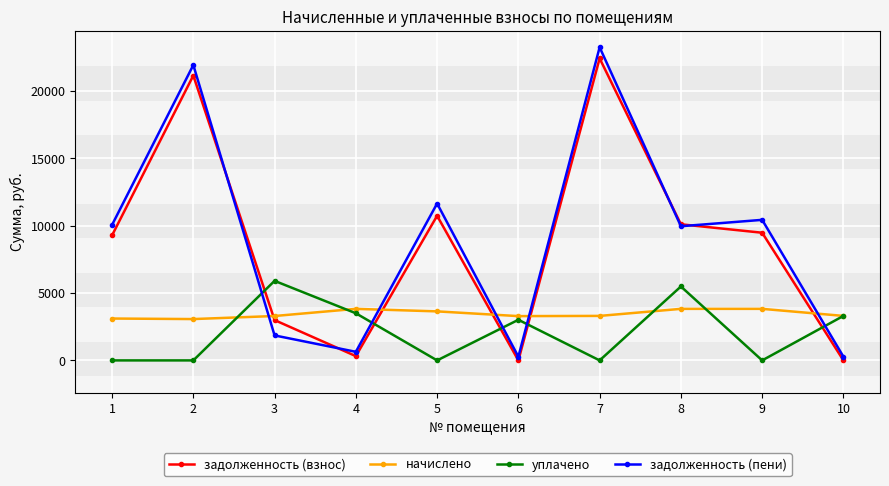

The задолженность (взнос) series shows 5159.2 at 5. True or false?

False